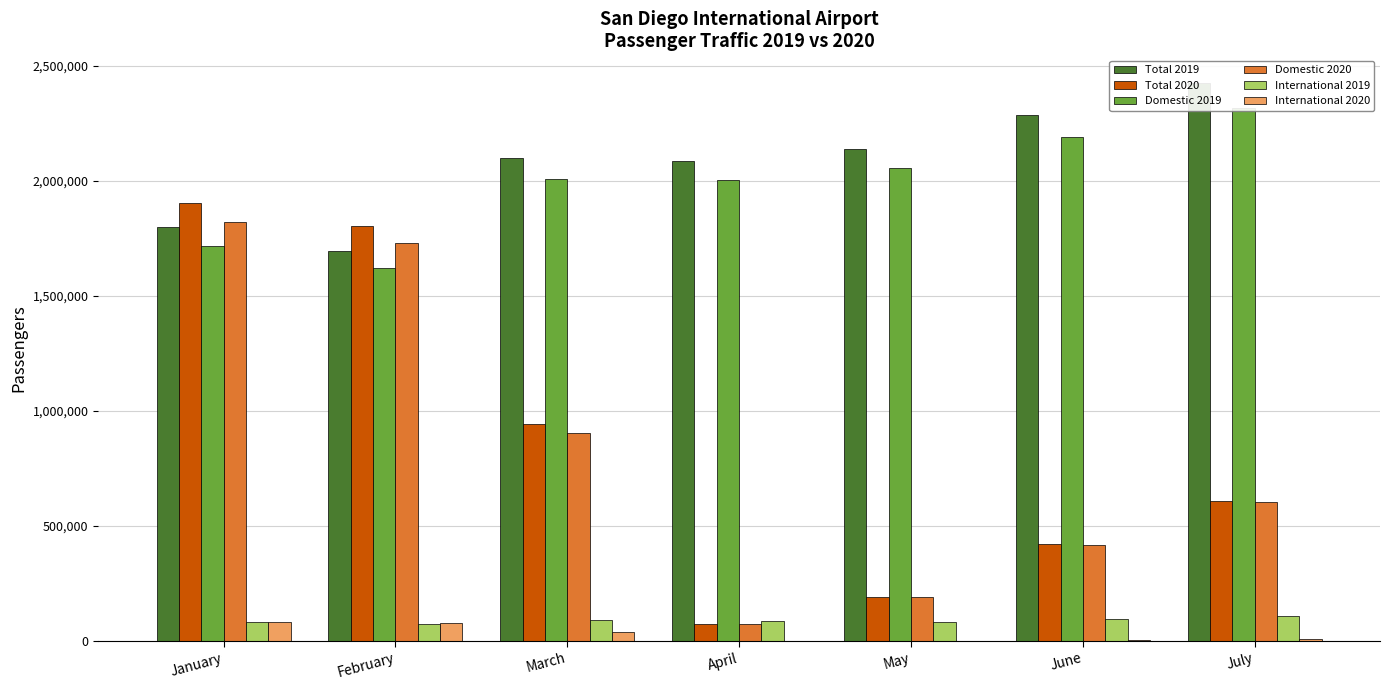

At June, list the series in order from largest to smallest.

Total 2019, Domestic 2019, Total 2020, Domestic 2020, International 2019, International 2020